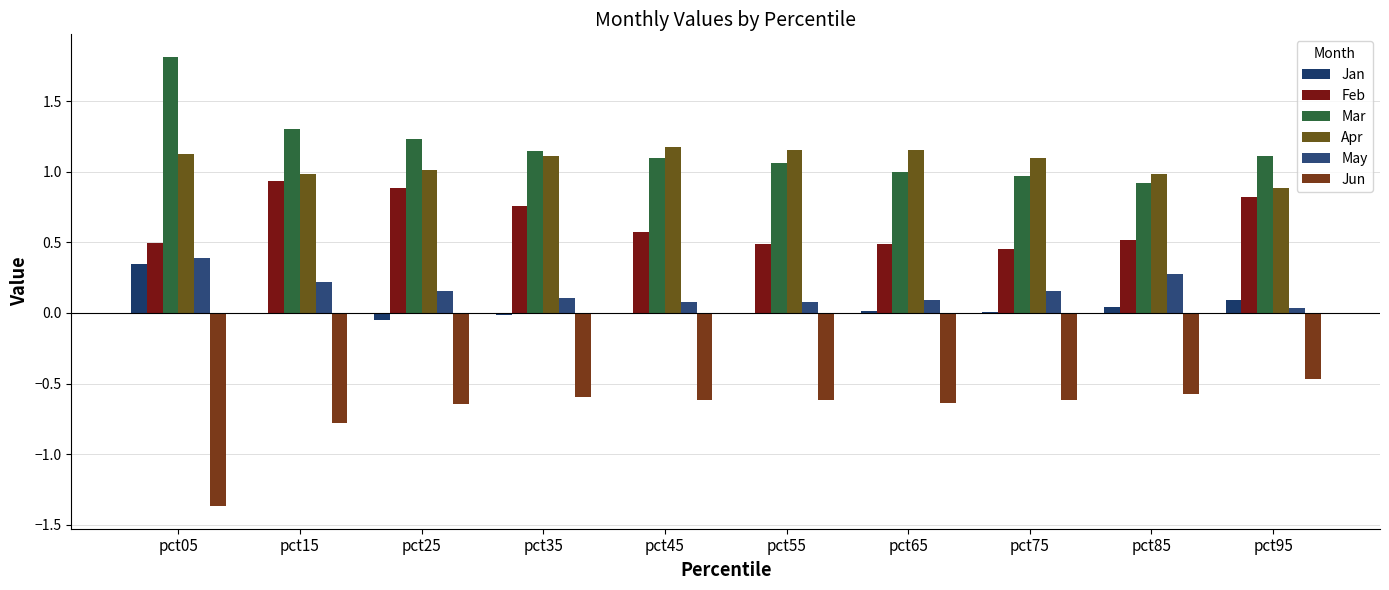

Does the chart contain stacked bars?

No